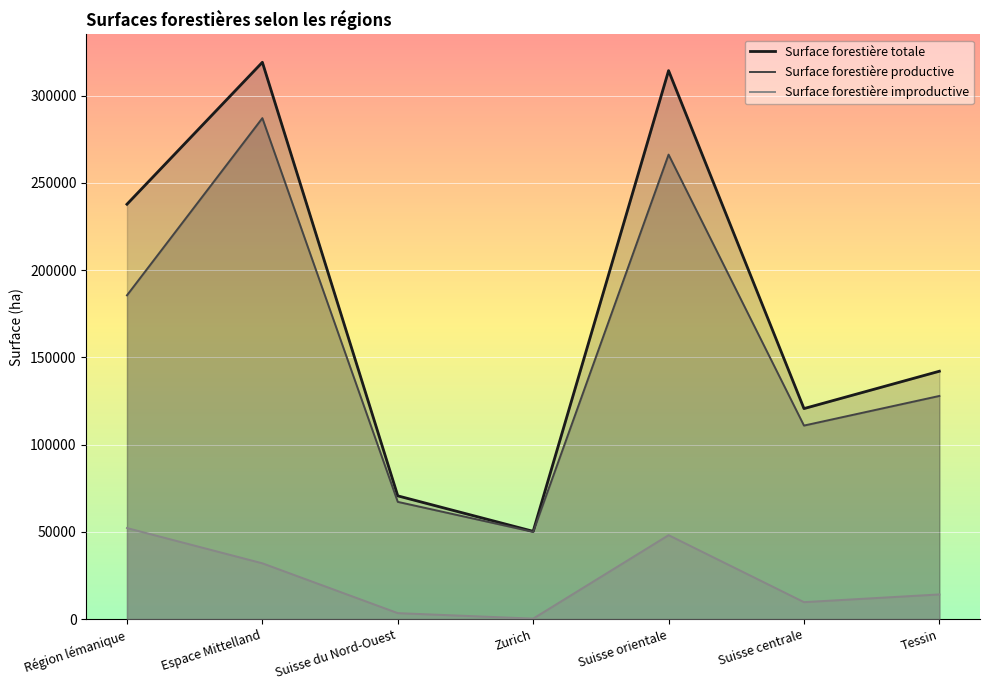

At which category is the sum across all series the highest?

Espace Mittelland